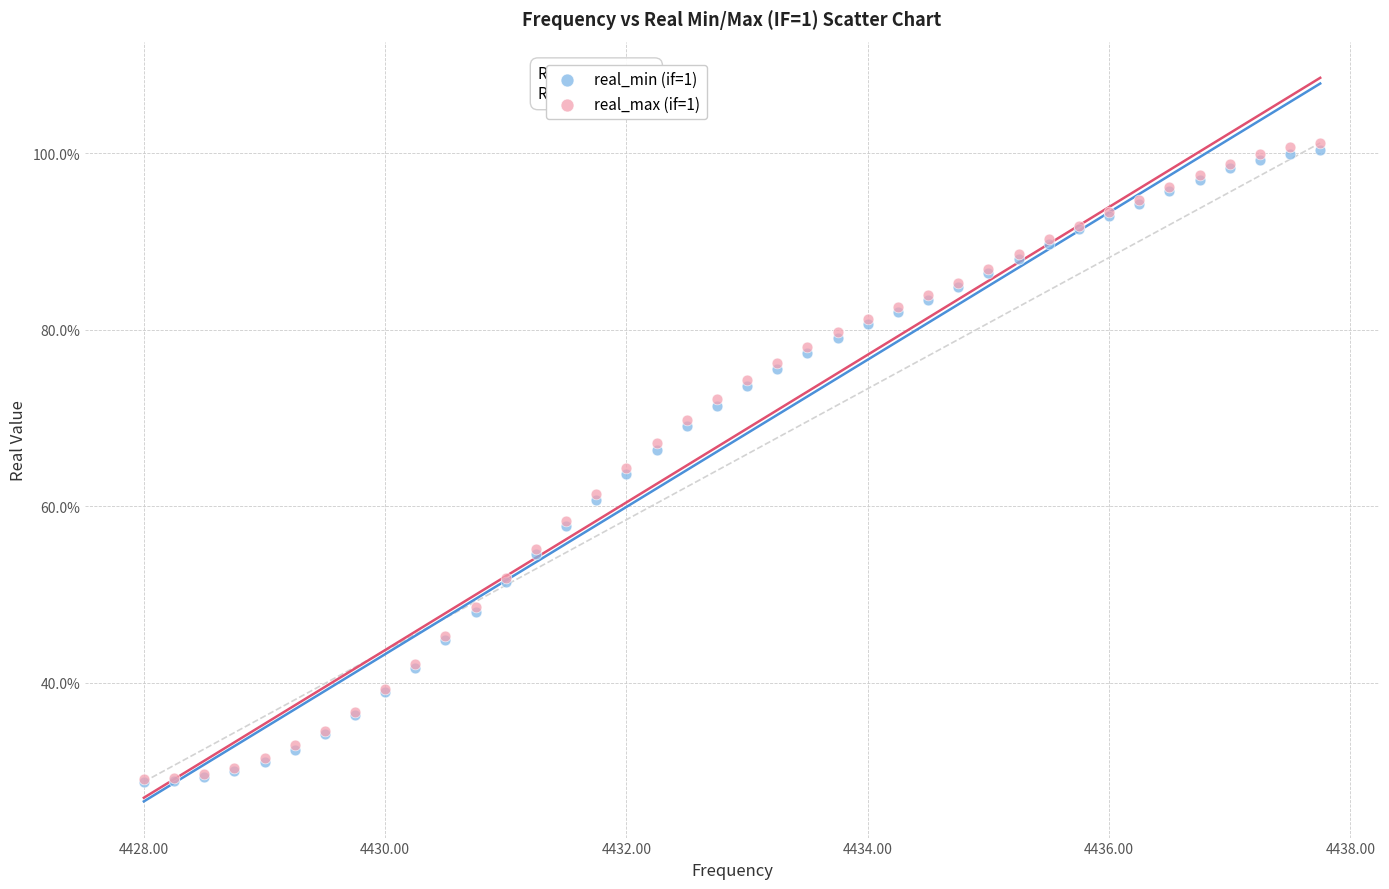

What are all the series names shown in the legend?

real_min (if=1), real_max (if=1)